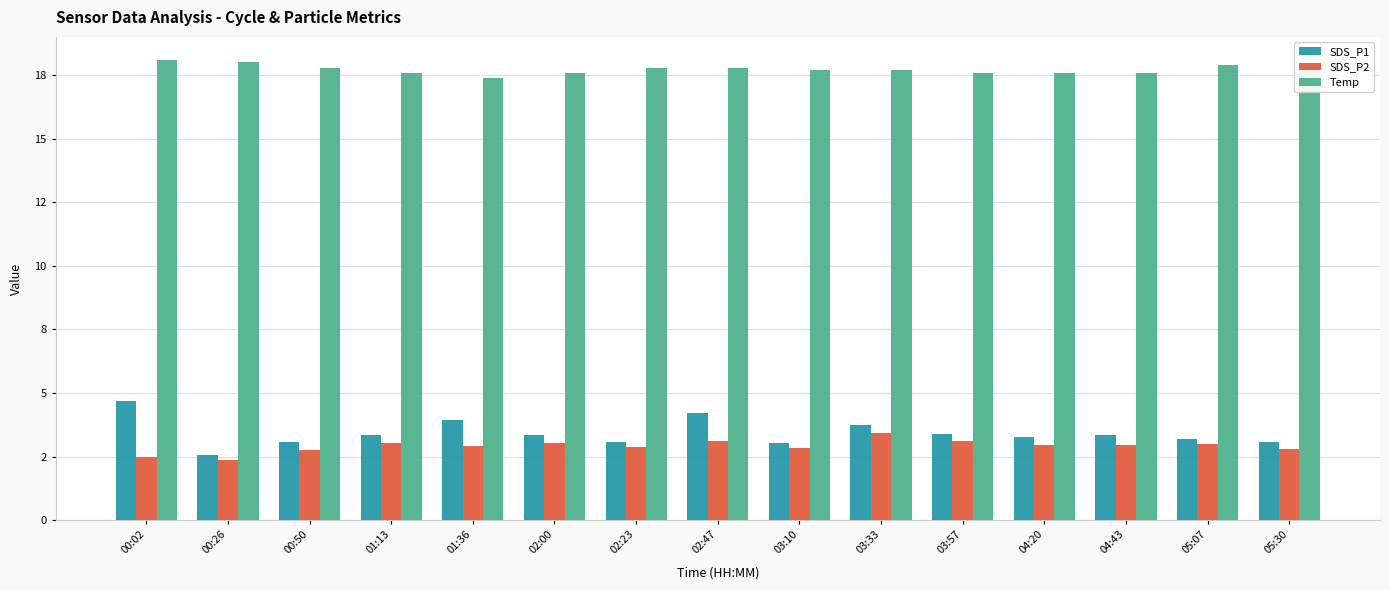

What are all the series names shown in the legend?

SDS_P1, SDS_P2, Temp